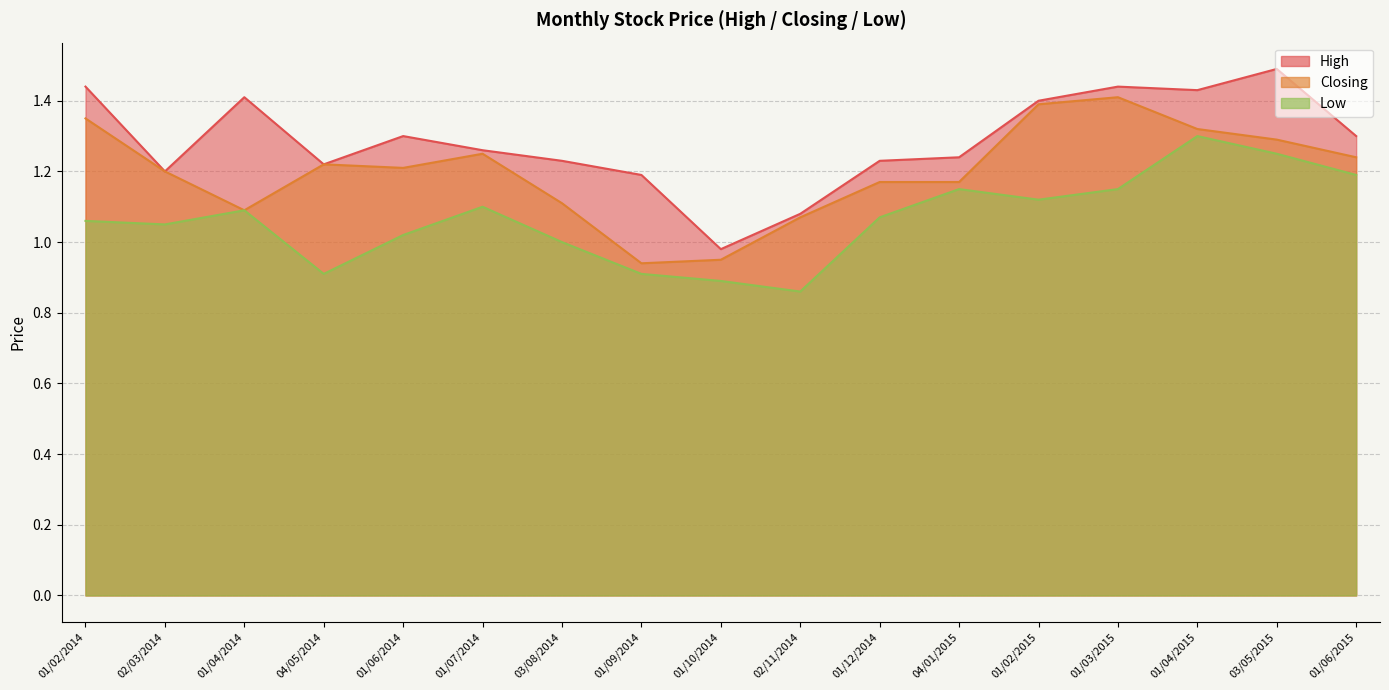

True or false: Closing and High intersect in this chart.

False